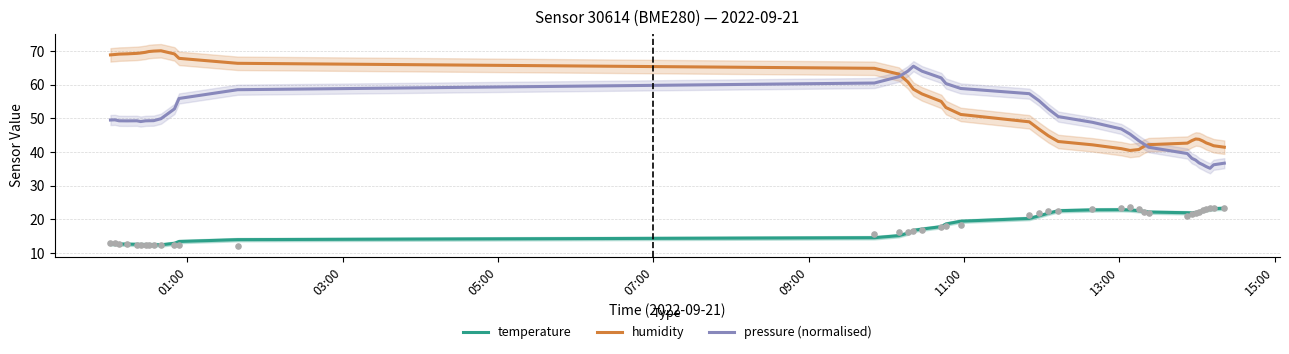

Which series has the largest total across all categories?

humidity